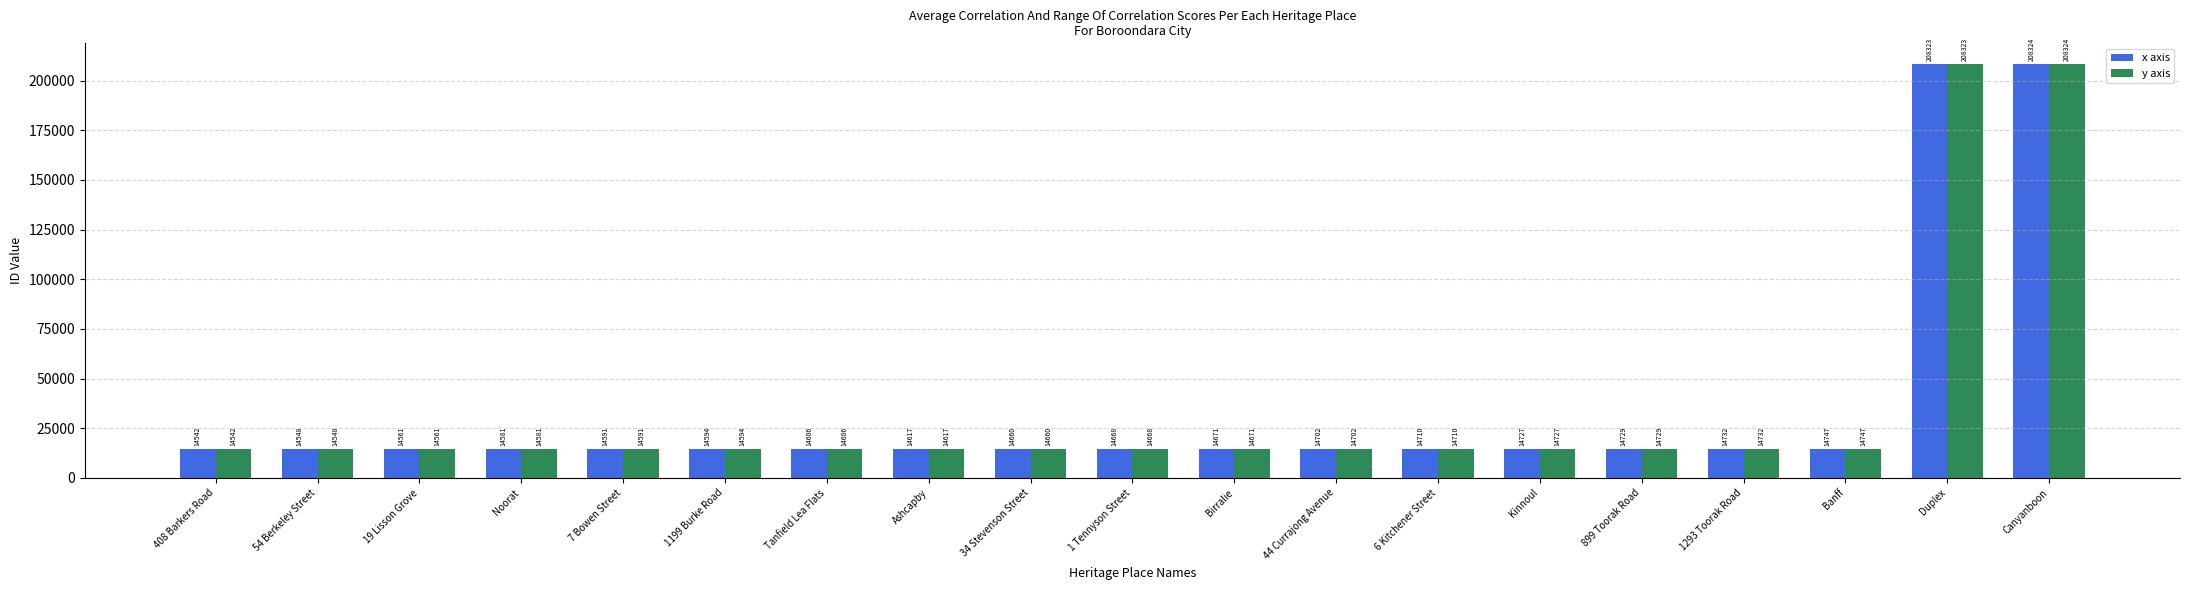

How many data points in x axis are less than 14668?

9